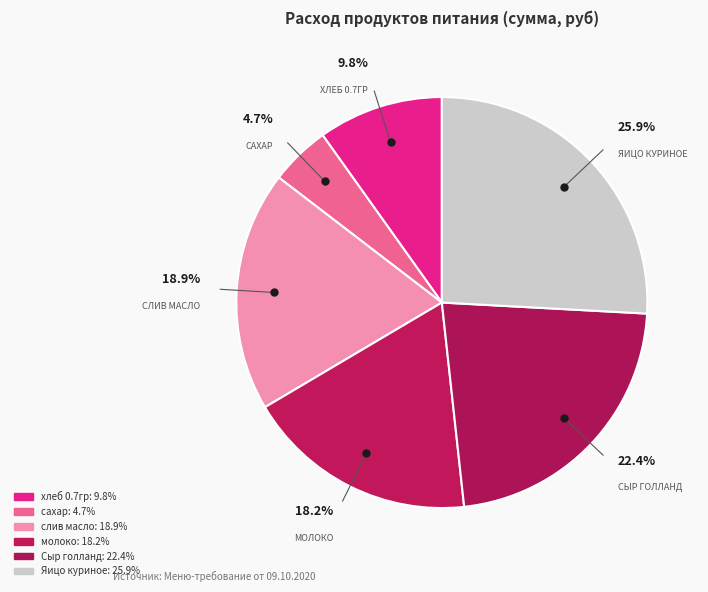

How many slices are in this pie chart?

6